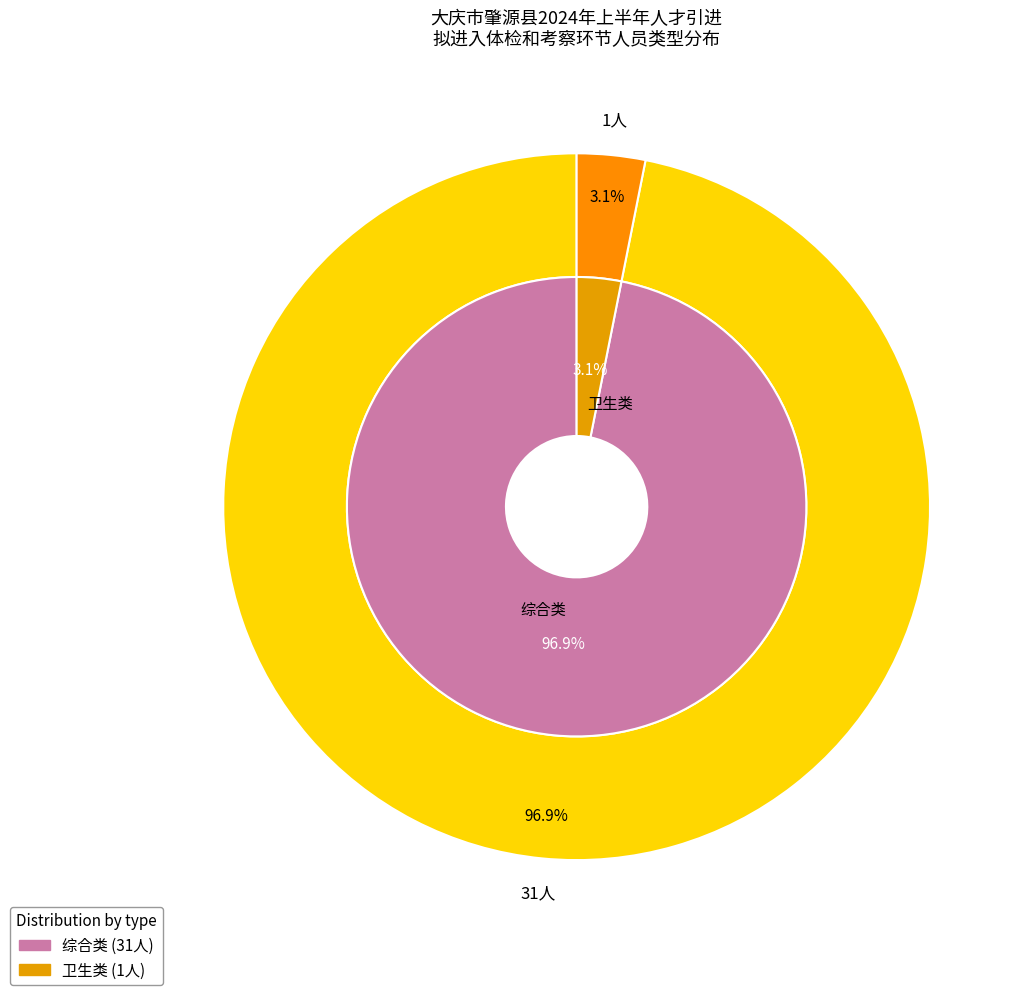

To the nearest percent, what portion does 卫生类 represent?

3%